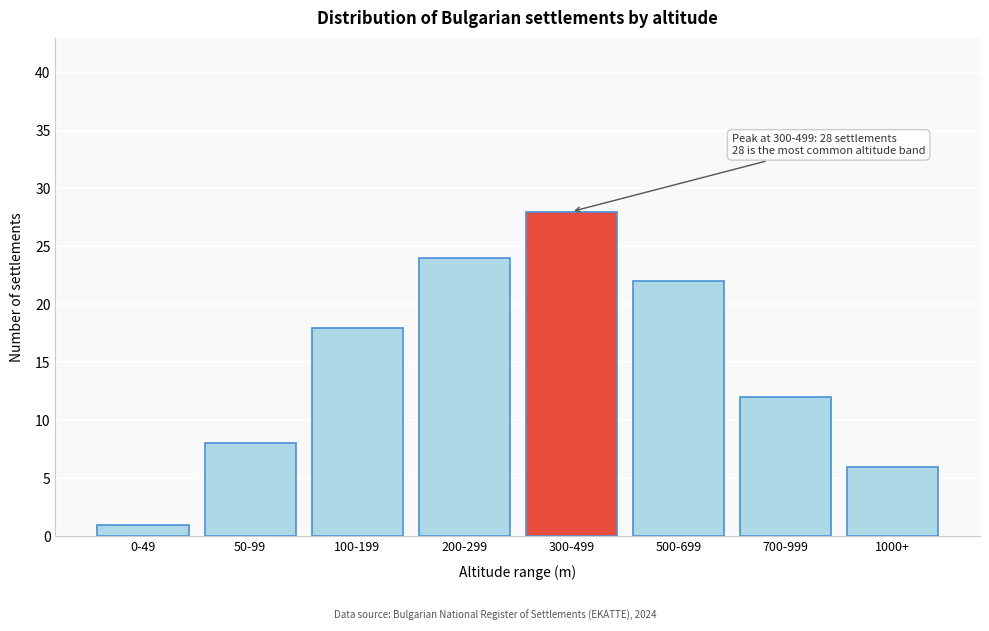

Reading right to left, transcribe all the data shown in this chart.

1000+=6	700-999=12	500-699=22	300-499=28	200-299=24	100-199=18	50-99=8	0-49=1